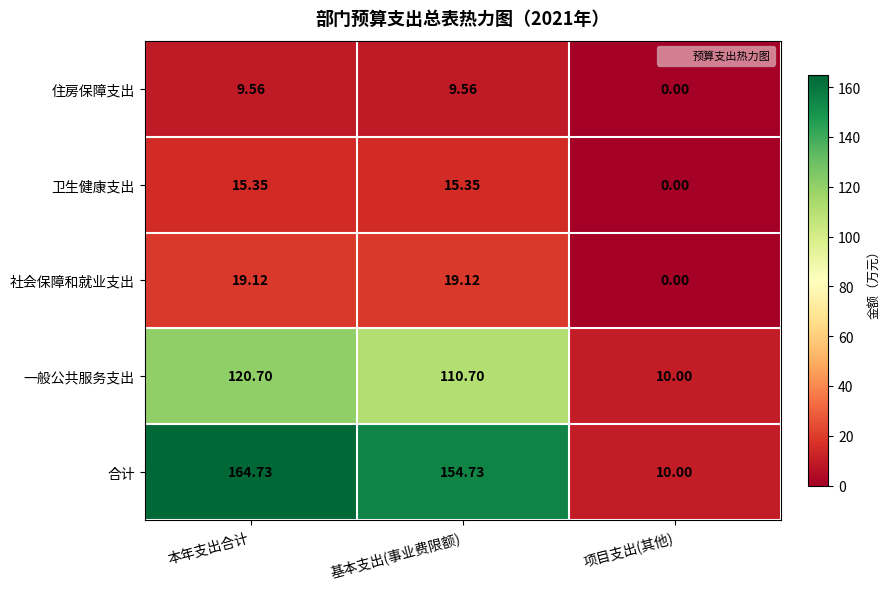

List the series in order of their peak value, highest first.

合计, 一般公共服务支出, 社会保障和就业支出, 卫生健康支出, 住房保障支出